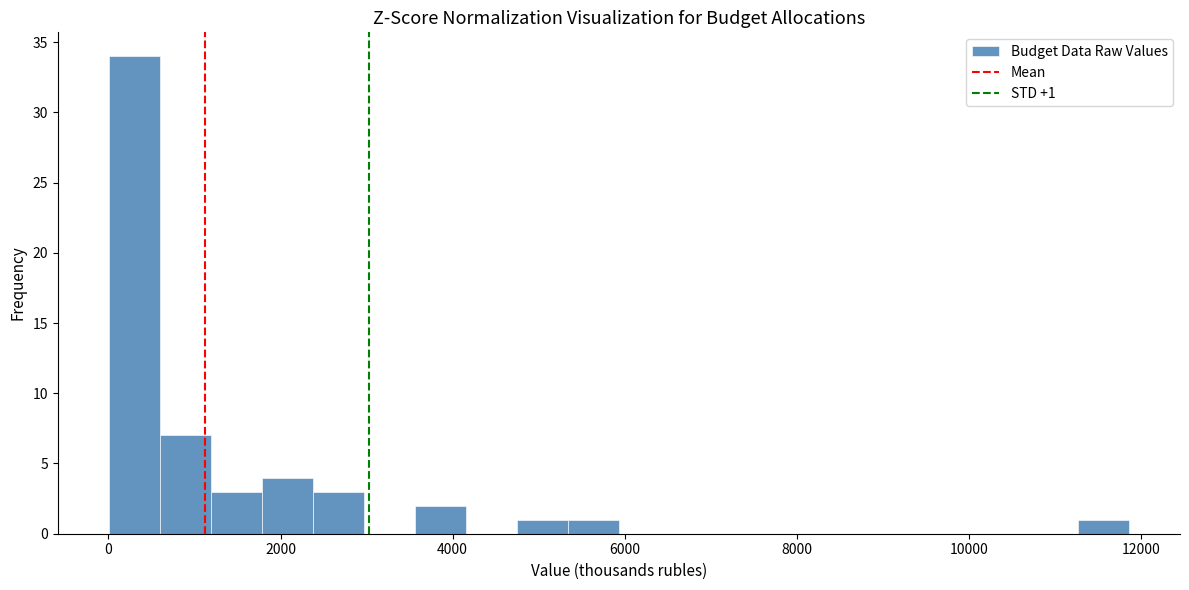

Read against the x-axis, roughly where is the centre of the tallest bar?

400